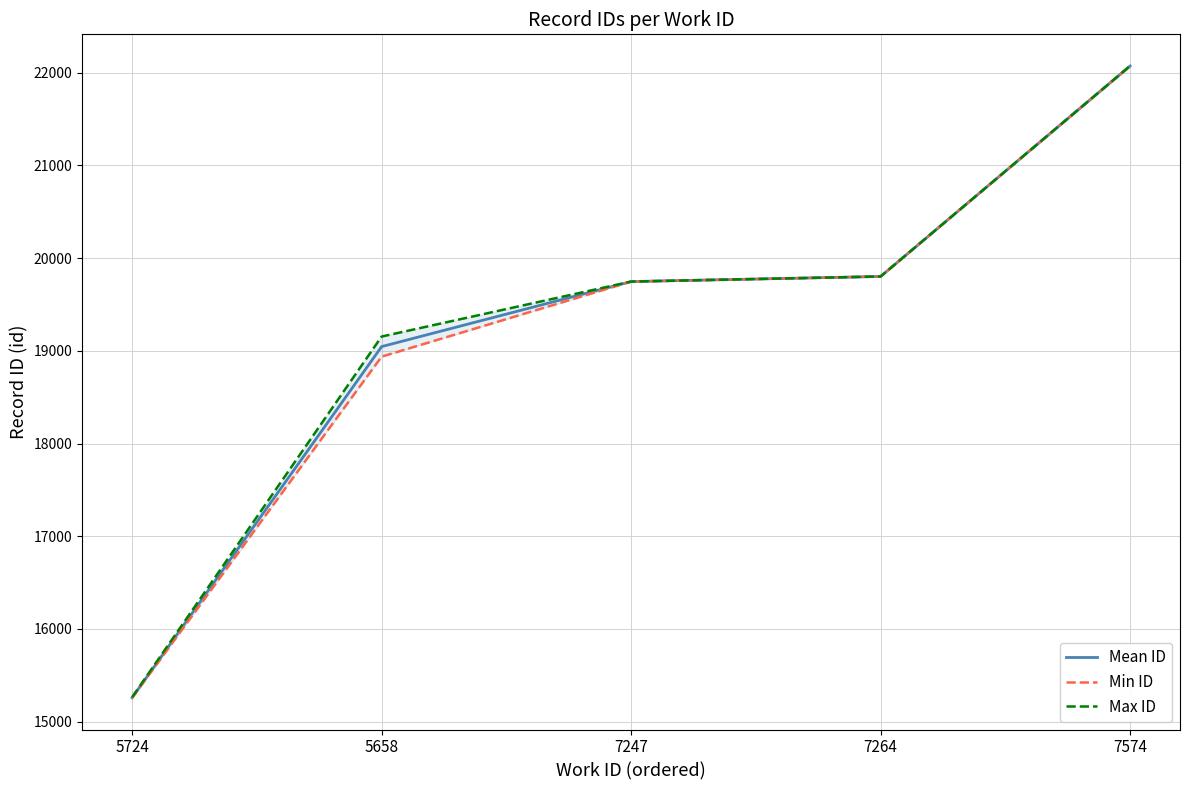

The value of Max ID at 7264 is 34201.1. True or false?

False